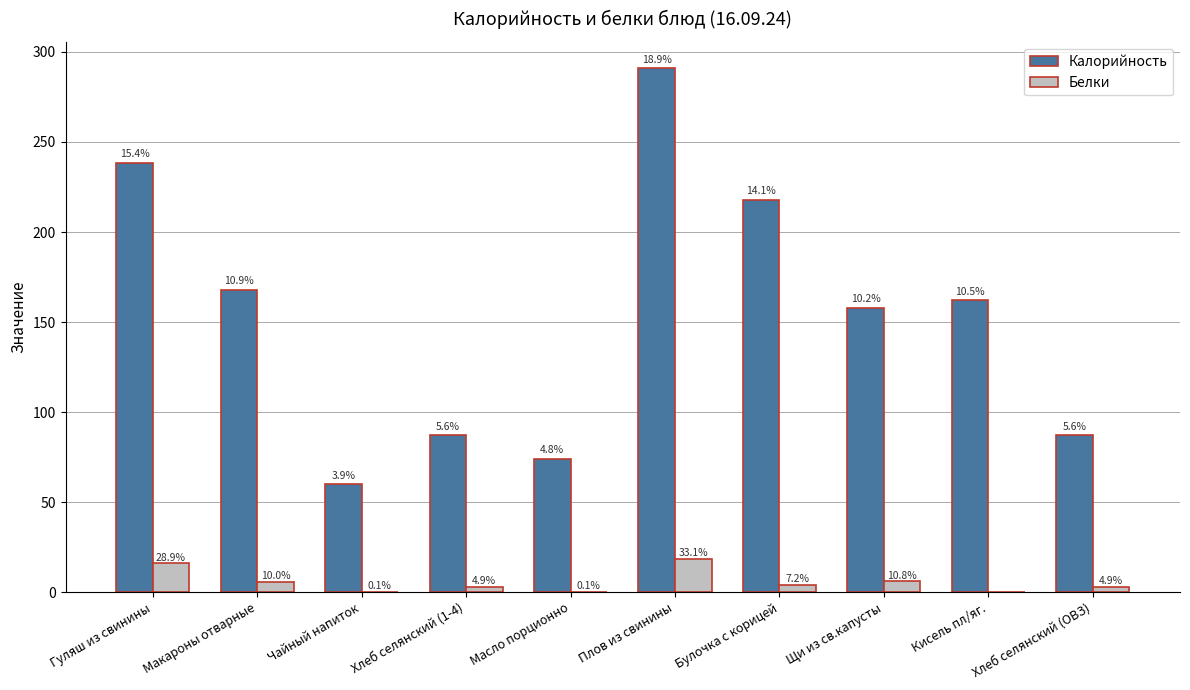

What is the label of the 10th bar from the right?

Гуляш из свинины